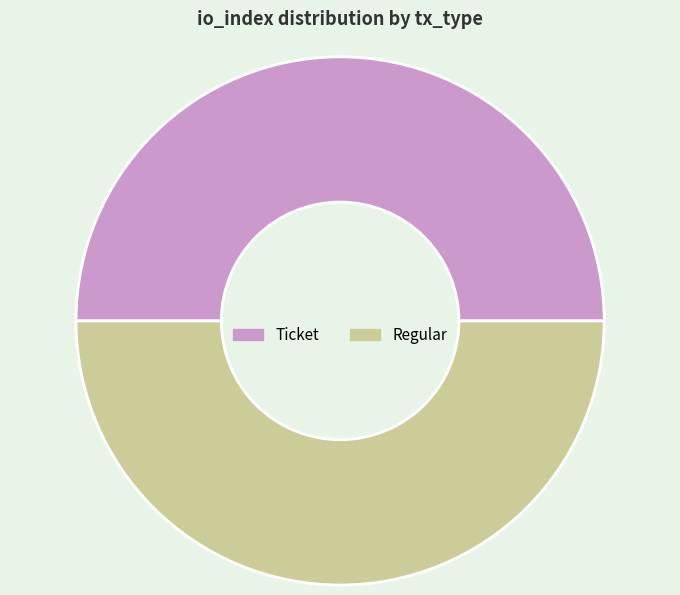

Combined, do Regular and Ticket account for over 50%?

Yes